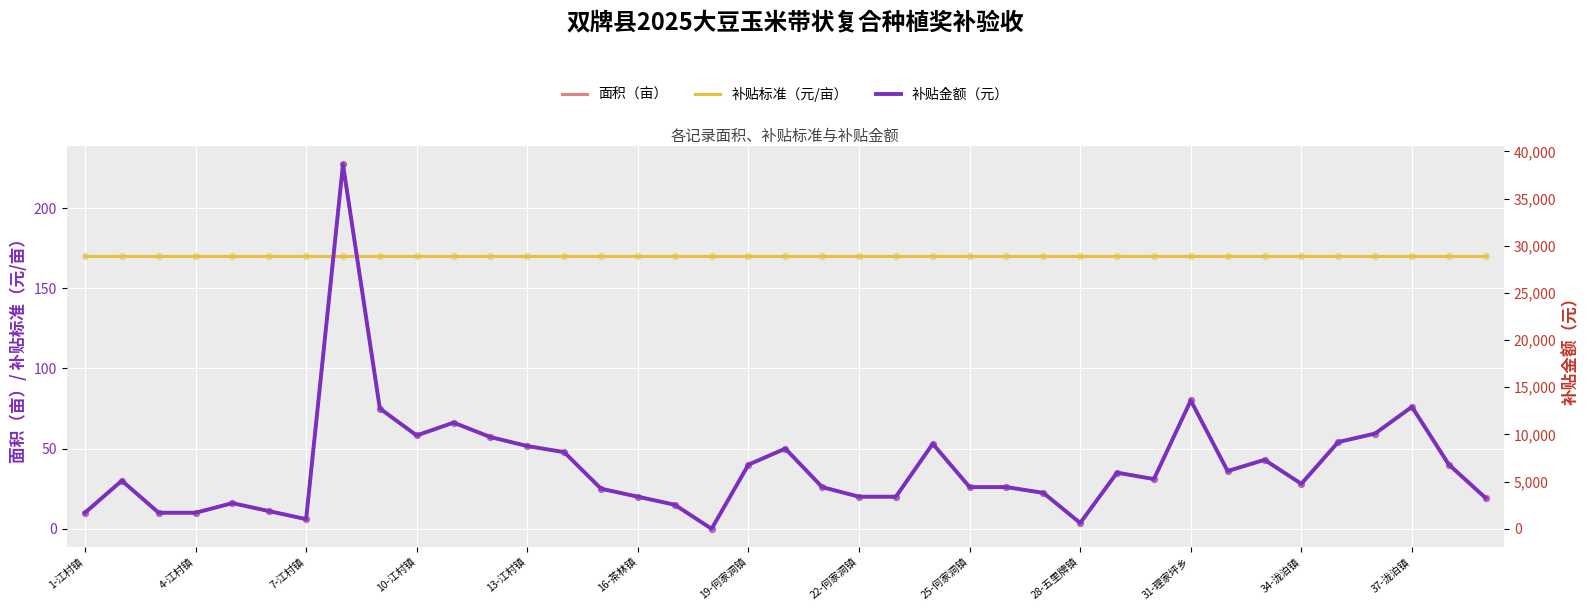

The 补贴标准（元/亩） series shows 62.8 at 7-江村镇. True or false?

False